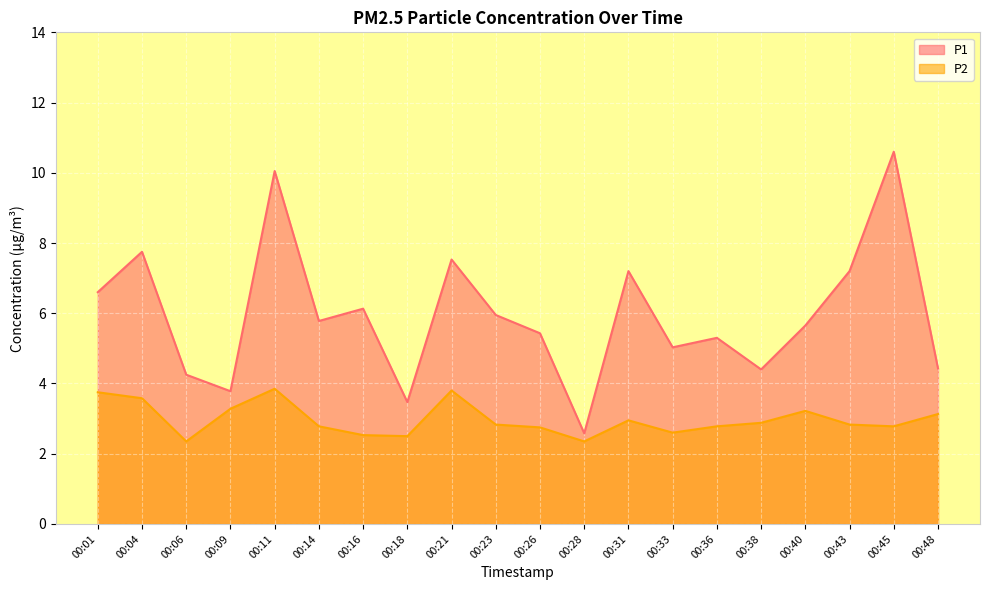

At which category does P1 reach its first local valley?

00:09